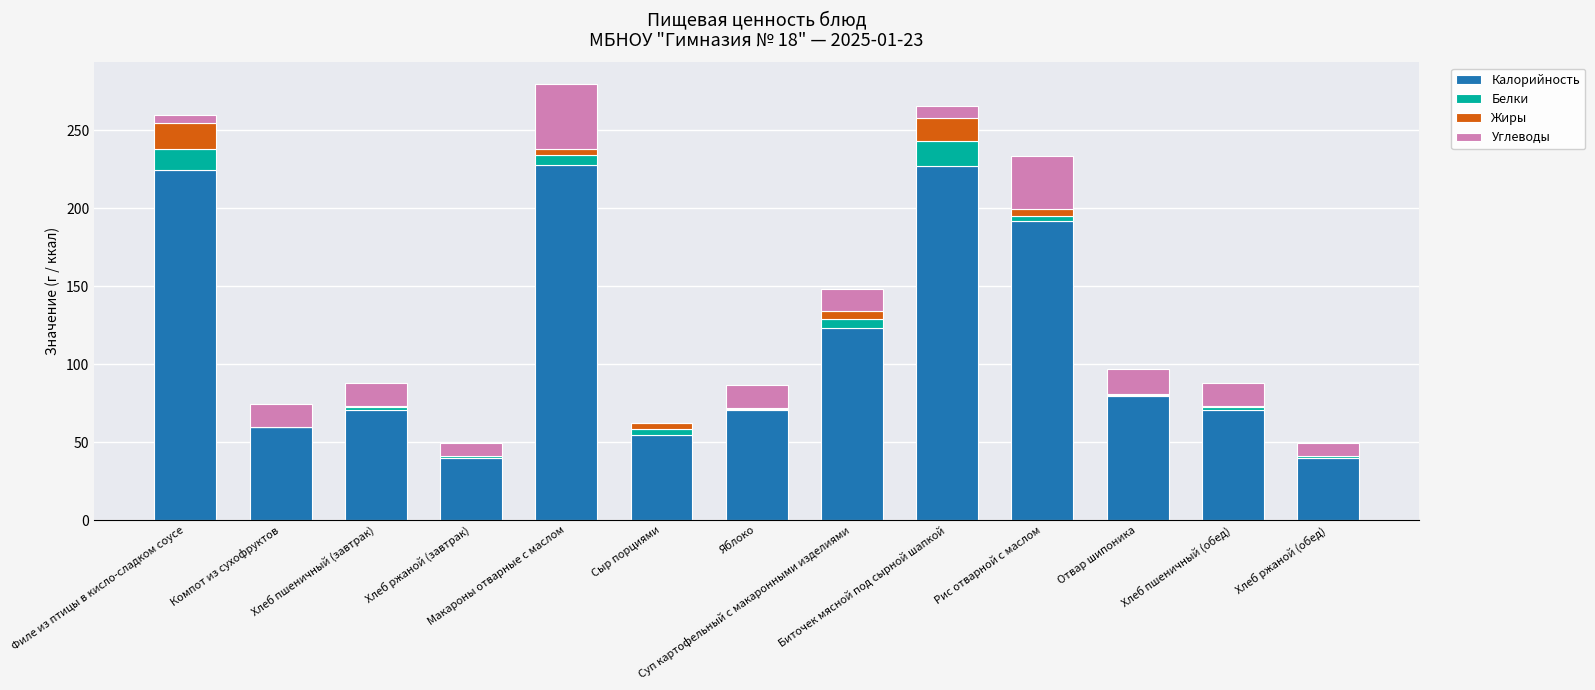

What is the highest value of the Калорийность series?

227.5